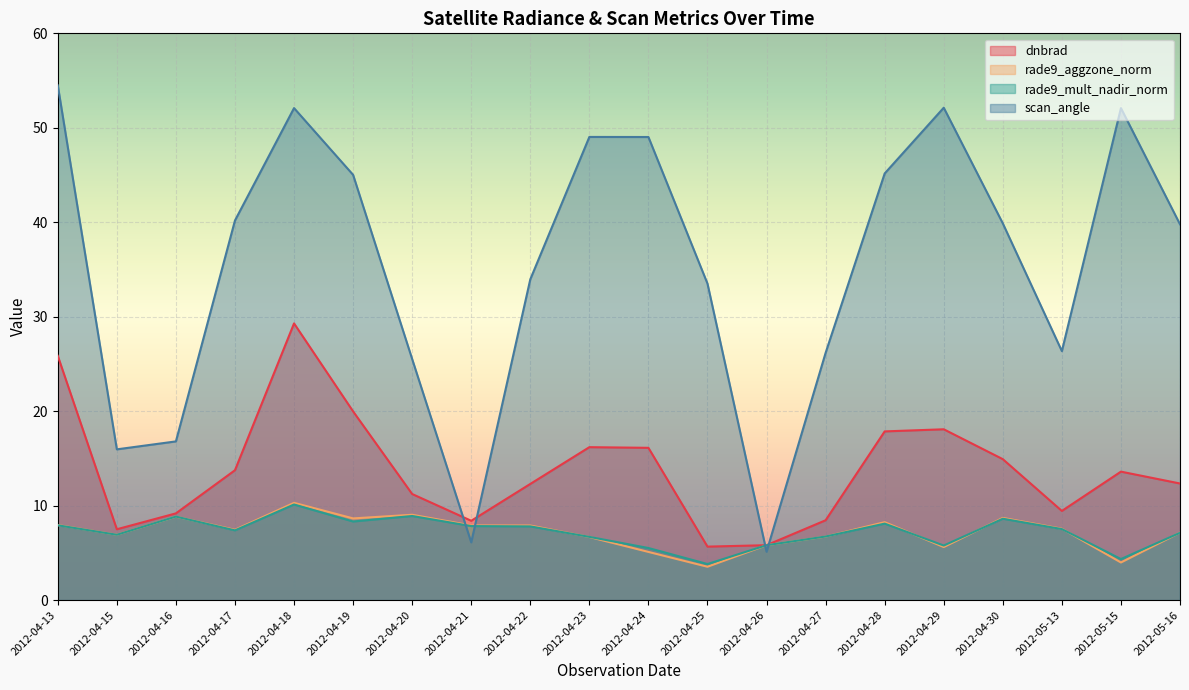

Reading left to right, transcribe all the data shown in this chart.

dnbrad: 2012-04-13=25.9	2012-04-15=7.5	2012-04-16=9.2	2012-04-17=13.7	2012-04-18=29.3	2012-04-19=20.0	2012-04-20=11.2	2012-04-21=8.4	2012-04-22=12.3	2012-04-23=16.2	2012-04-24=16.1	2012-04-25=5.7	2012-04-26=5.8	2012-04-27=8.5	2012-04-28=17.9	2012-04-29=18.1	2012-04-30=14.9	2012-05-13=9.4	2012-05-15=13.6	2012-05-16=12.3
rade9_aggzone_norm: 2012-04-13=7.9	2012-04-15=6.9	2012-04-16=8.8	2012-04-17=7.4	2012-04-18=10.3	2012-04-19=8.6	2012-04-20=9.0	2012-04-21=7.9	2012-04-22=7.9	2012-04-23=6.7	2012-04-24=5.1	2012-04-25=3.5	2012-04-26=5.8	2012-04-27=6.7	2012-04-28=8.3	2012-04-29=5.6	2012-04-30=8.7	2012-05-13=7.6	2012-05-15=4.0	2012-05-16=7.1
rade9_mult_nadir_norm: 2012-04-13=7.9	2012-04-15=6.9	2012-04-16=8.8	2012-04-17=7.4	2012-04-18=10.1	2012-04-19=8.3	2012-04-20=8.9	2012-04-21=7.8	2012-04-22=7.8	2012-04-23=6.7	2012-04-24=5.5	2012-04-25=3.8	2012-04-26=5.8	2012-04-27=6.7	2012-04-28=8.1	2012-04-29=5.8	2012-04-30=8.6	2012-05-13=7.5	2012-05-15=4.3	2012-05-16=7.1
scan_angle: 2012-04-13=54.5	2012-04-15=16.0	2012-04-16=16.8	2012-04-17=40.2	2012-04-18=52.1	2012-04-19=45.0	2012-04-20=25.5	2012-04-21=6.1	2012-04-22=34.0	2012-04-23=49.0	2012-04-24=49.0	2012-04-25=33.5	2012-04-26=5.1	2012-04-27=26.2	2012-04-28=45.2	2012-04-29=52.1	2012-04-30=39.9	2012-05-13=26.4	2012-05-15=52.1	2012-05-16=39.8